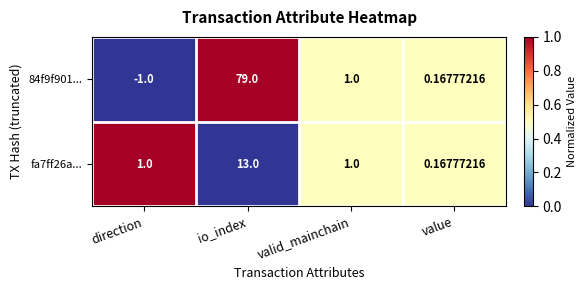

Which series has the widest spread of values?

84f9f901...